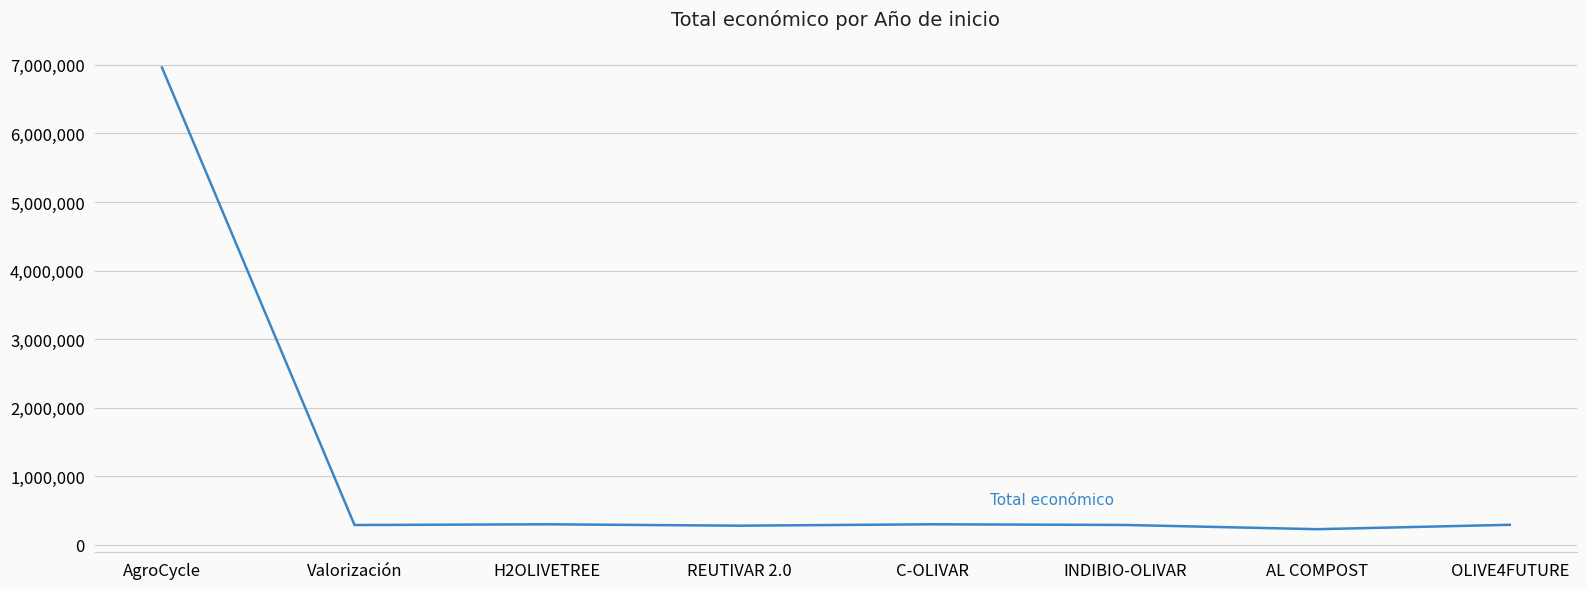

Approximately how many times larger is the value at Valorización compared to C-OLIVAR?

1.0